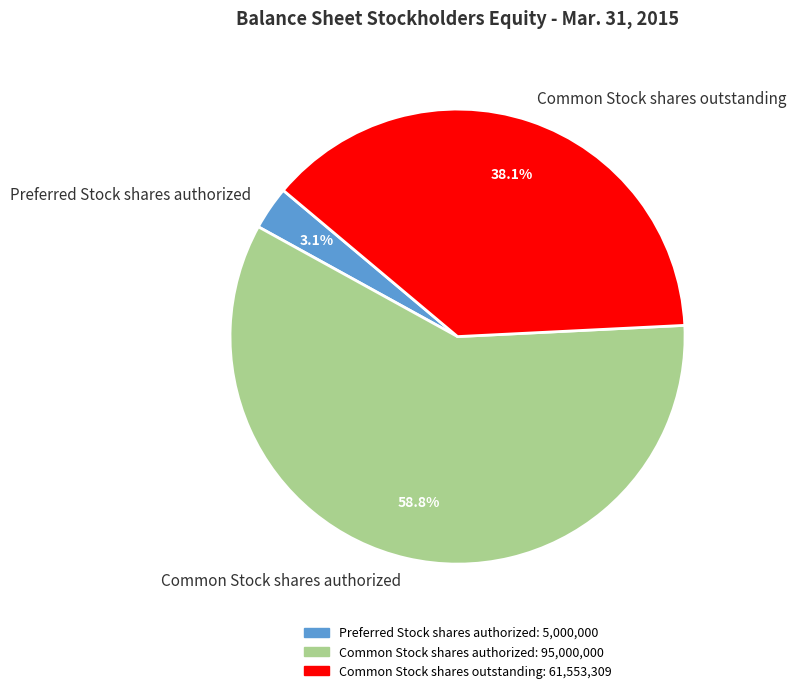

Is there a majority slice in this chart?

Yes